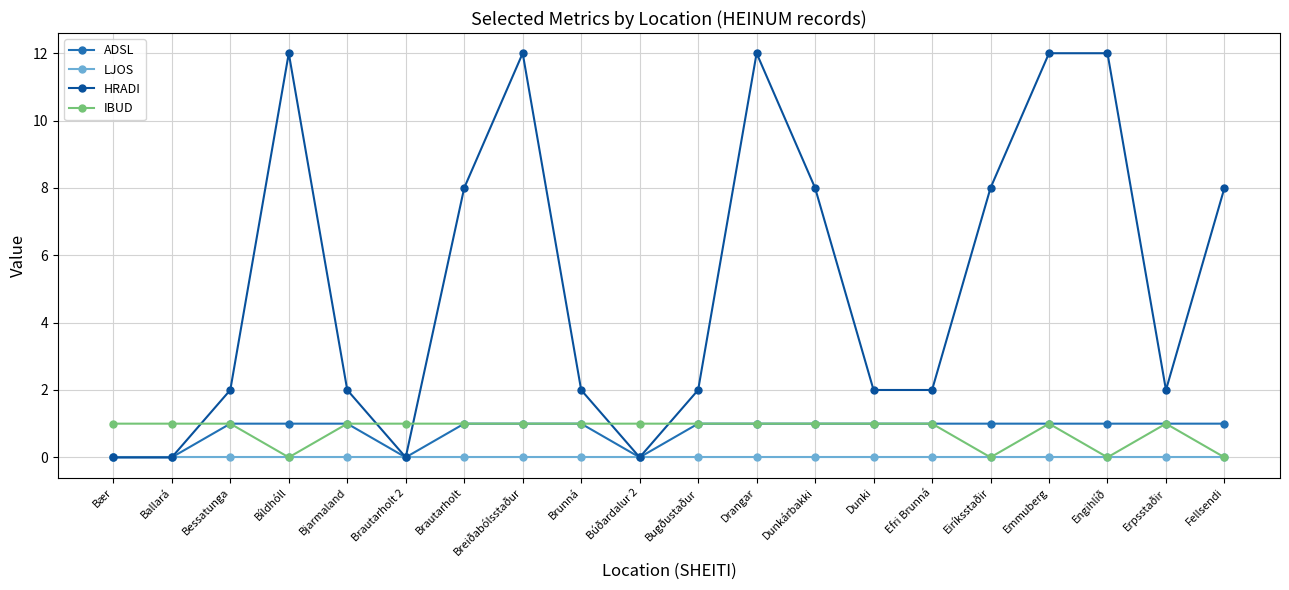

Reading right to left, what are all the values shown in this chart?

ADSL: 1	1	1	1	1	1	1	1	1	1	0	1	1	1	0	1	1	1	0	0
LJOS: 0	0	0	0	0	0	0	0	0	0	0	0	0	0	0	0	0	0	0	0
HRADI: 8	2	12	12	8	2	2	8	12	2	0	2	12	8	0	2	12	2	0	0
IBUD: 0	1	0	1	0	1	1	1	1	1	1	1	1	1	1	1	0	1	1	1